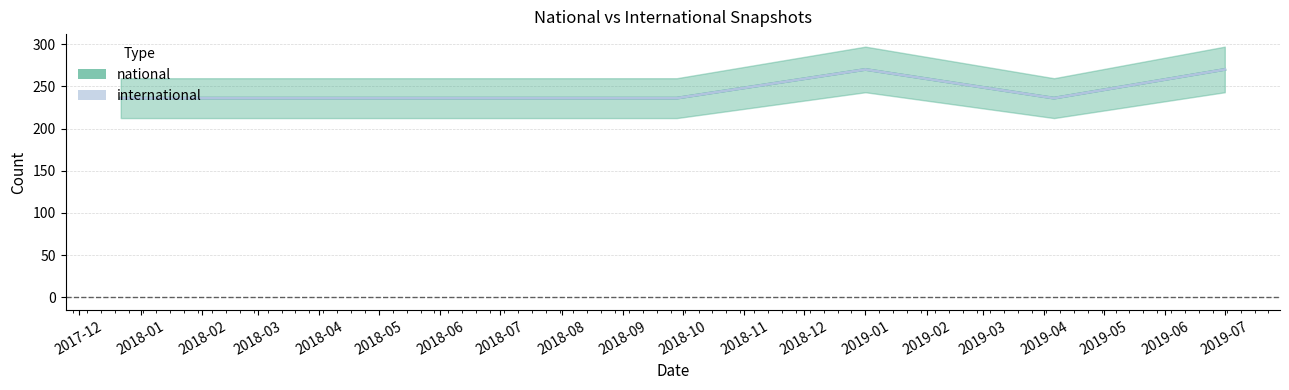

Reading left to right, list all the values displayed in this chart.

236	236	236	236	270	236	270